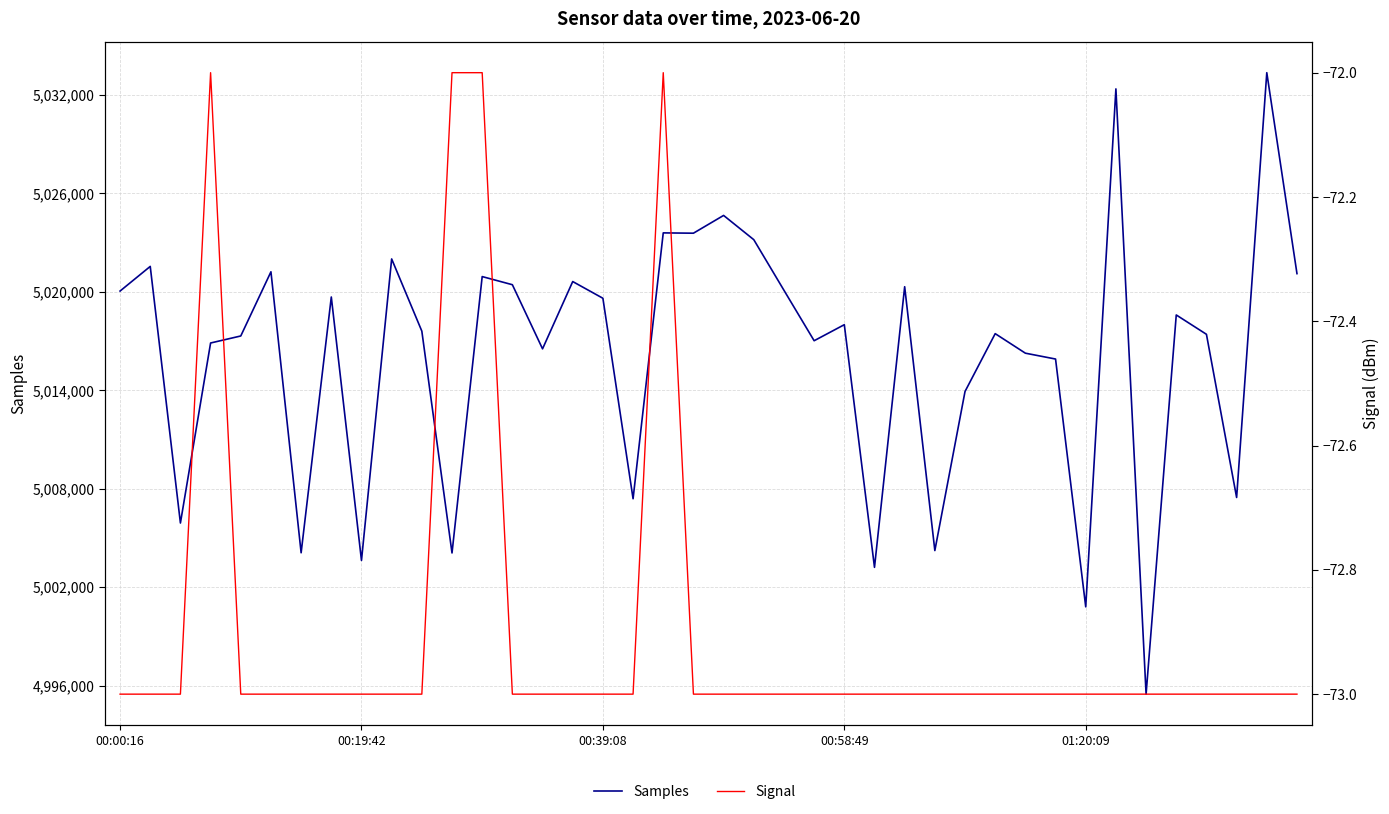

What is the value of the Samples point at the 23rd from the left?

5020095